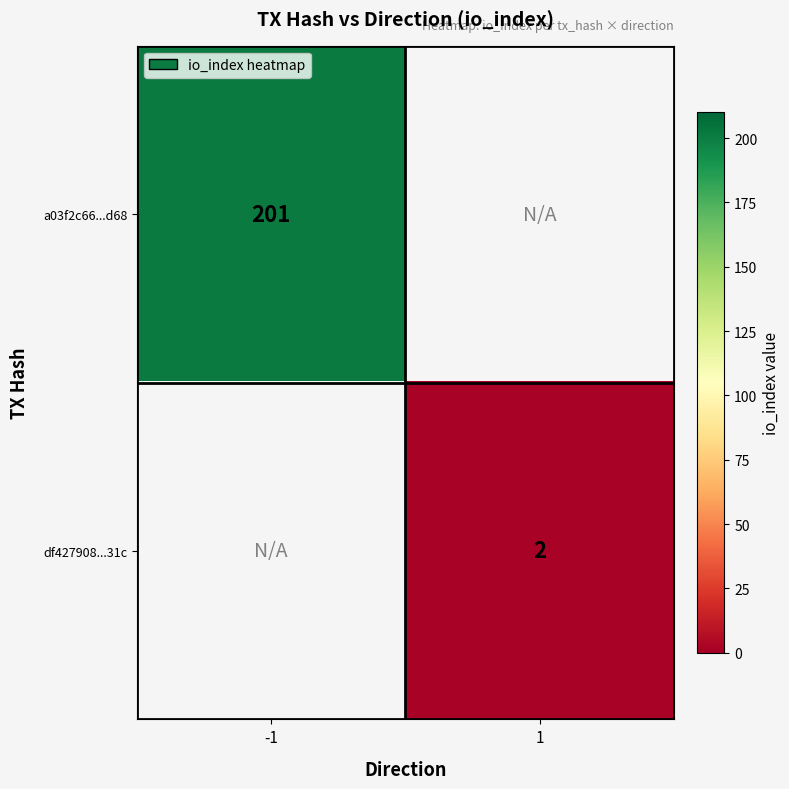

The a03f2c66...d68 series shows 42 at -1. True or false?

False